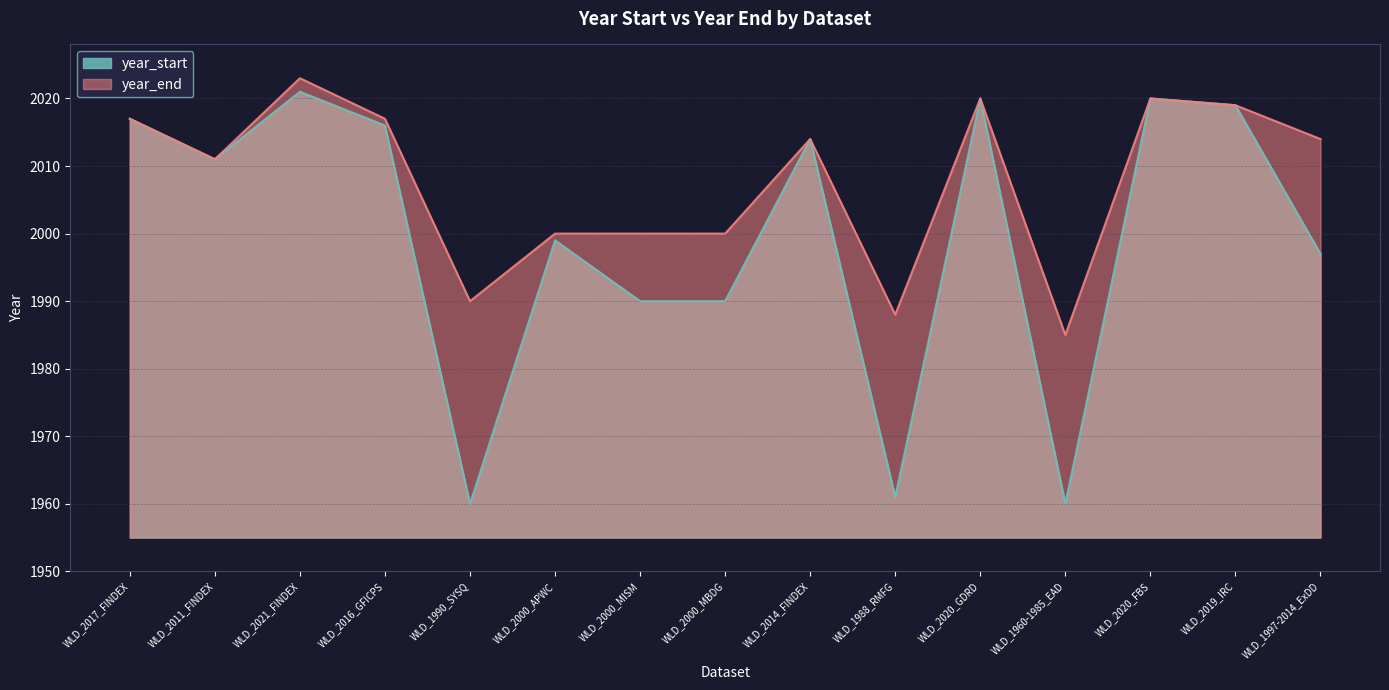

Which series has the largest total across all categories?

year_end